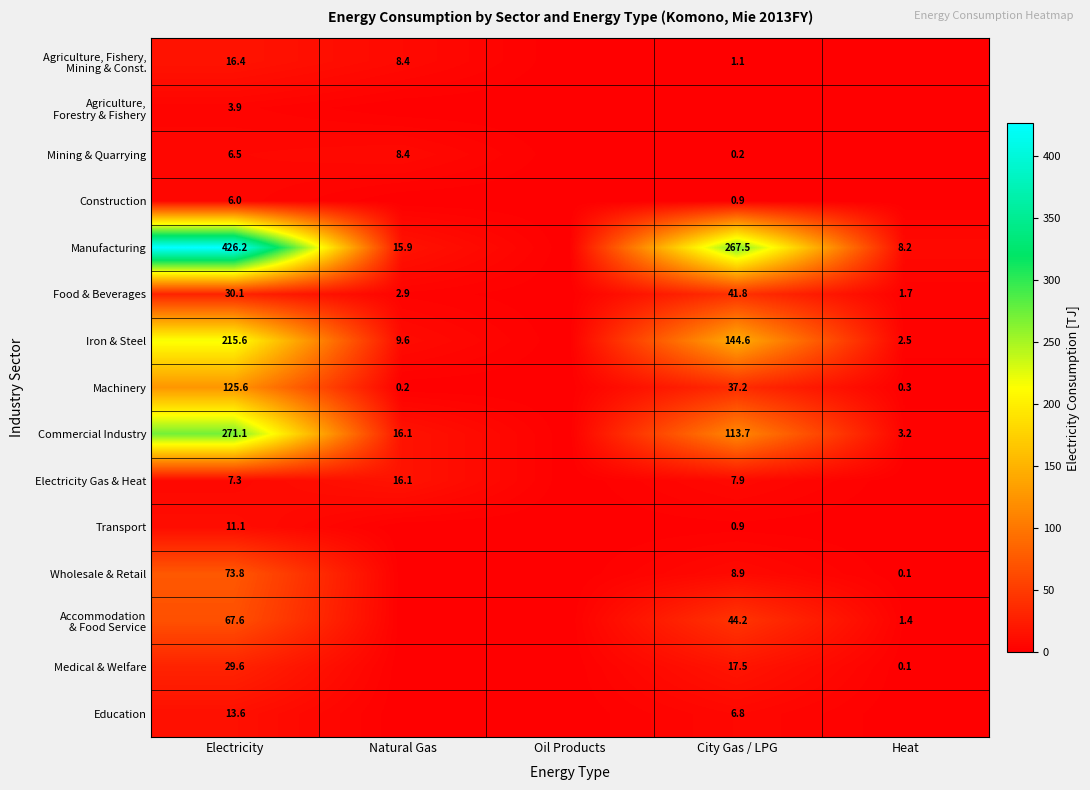

What is the difference between the Commercial Industry values at Heat and Natural Gas?

12.9